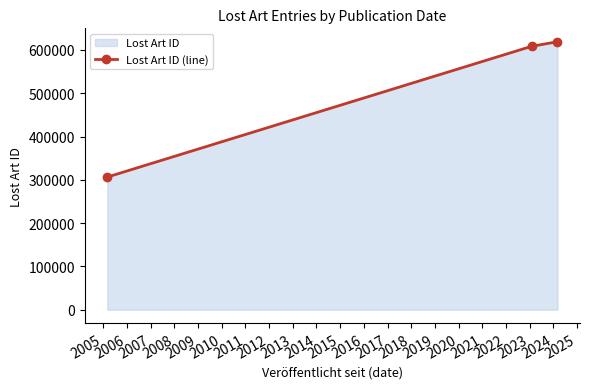

What is the average value?

511264